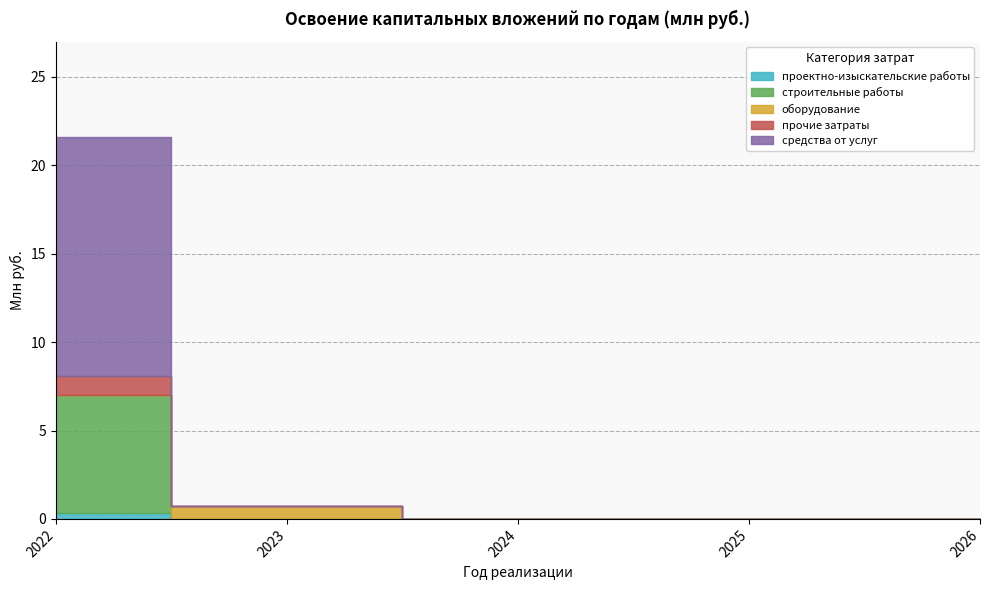

At which label does прочие затраты reach its peak?

2022